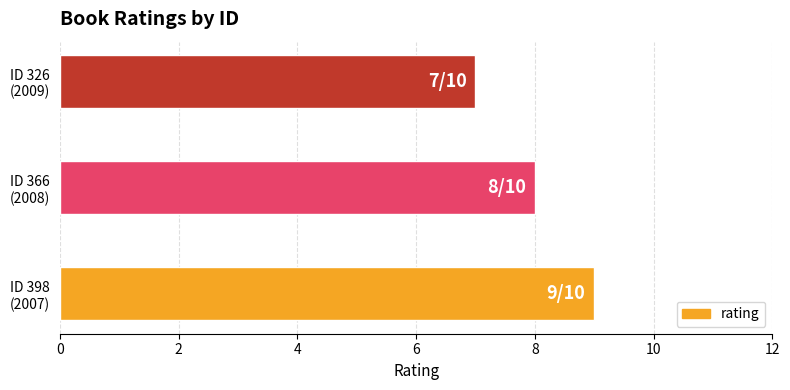

How many data points does each series have?

3